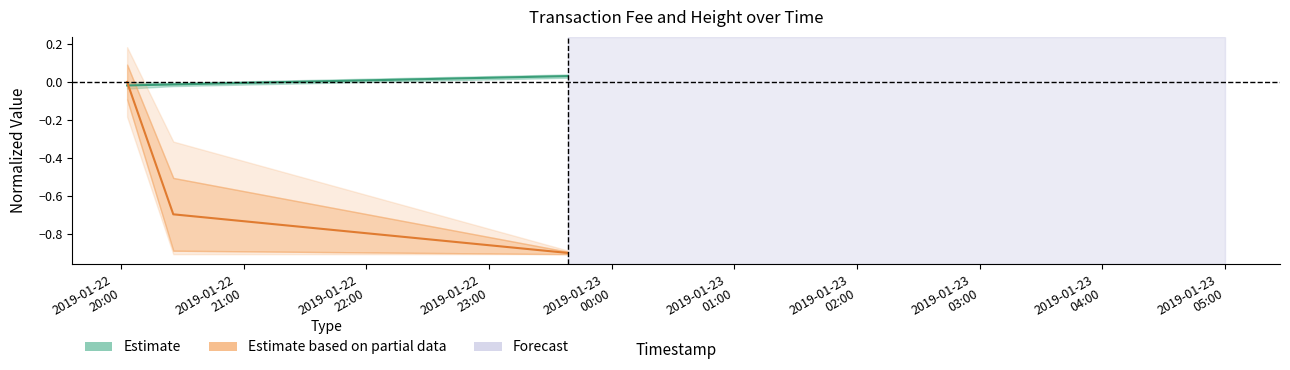

Is it true that Fee equals 0.0 at 2019-01-22 20:03:05?

True